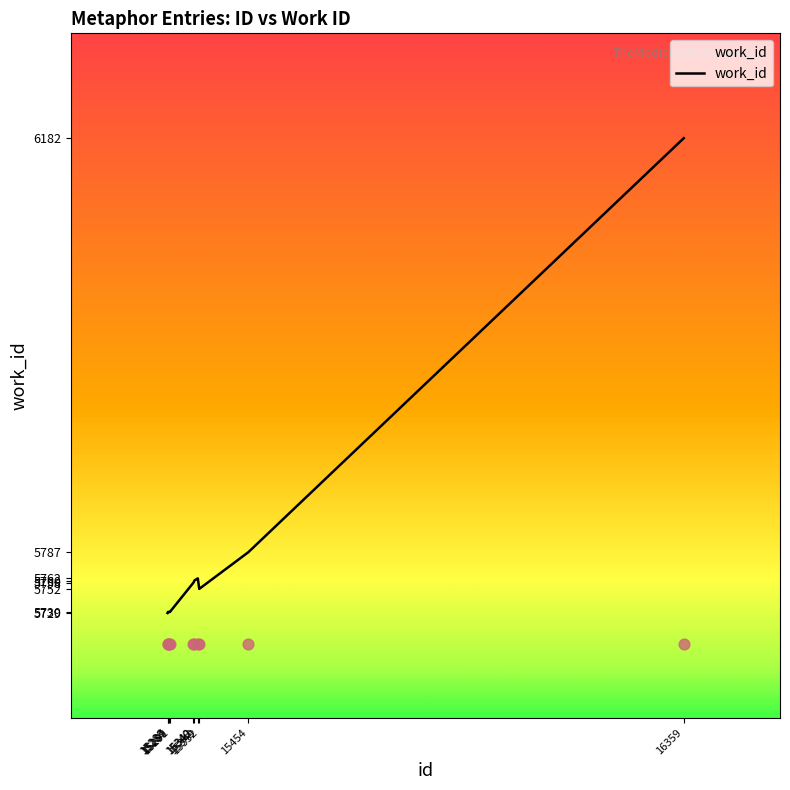

Approximately how many times larger is the value at 15289 compared to 15340?

1.0